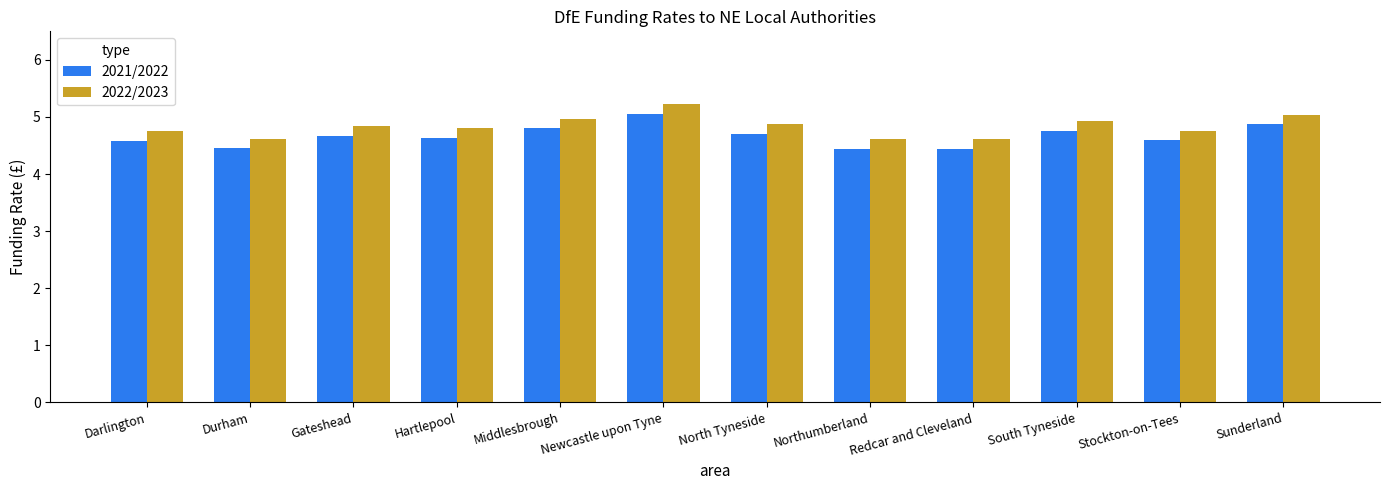

Are the bars horizontal?

No